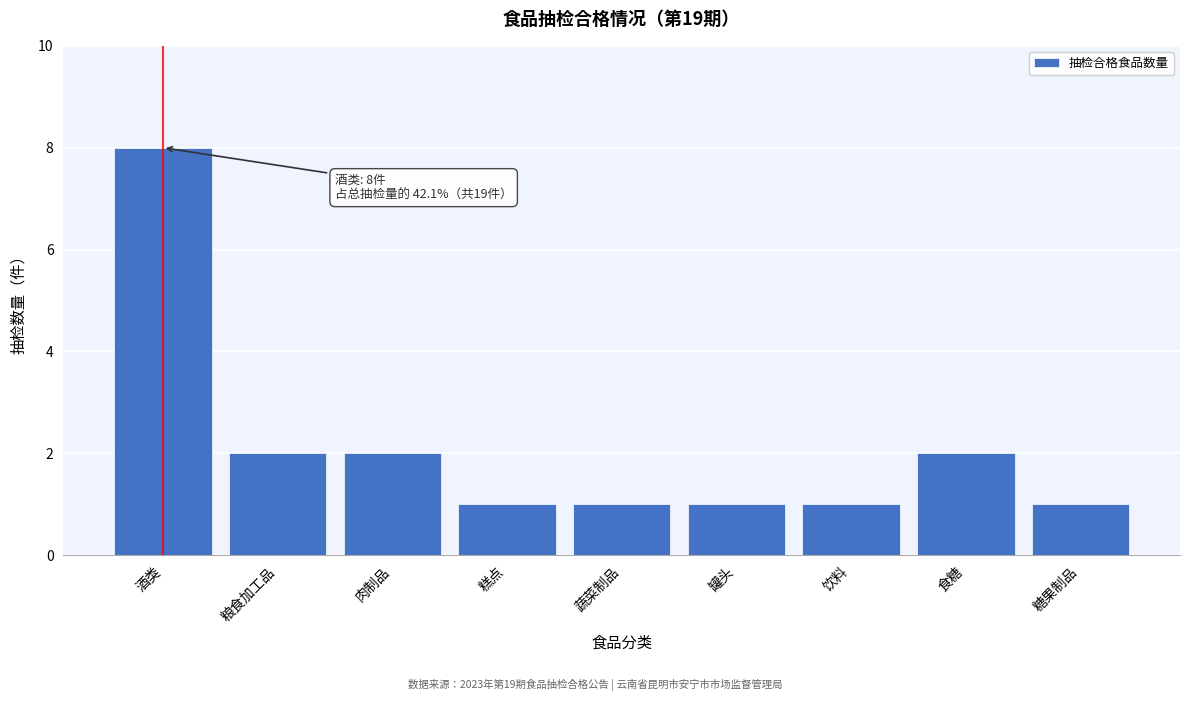

Reading left to right, extract all data points from this chart.

8	2	2	1	1	1	1	2	1